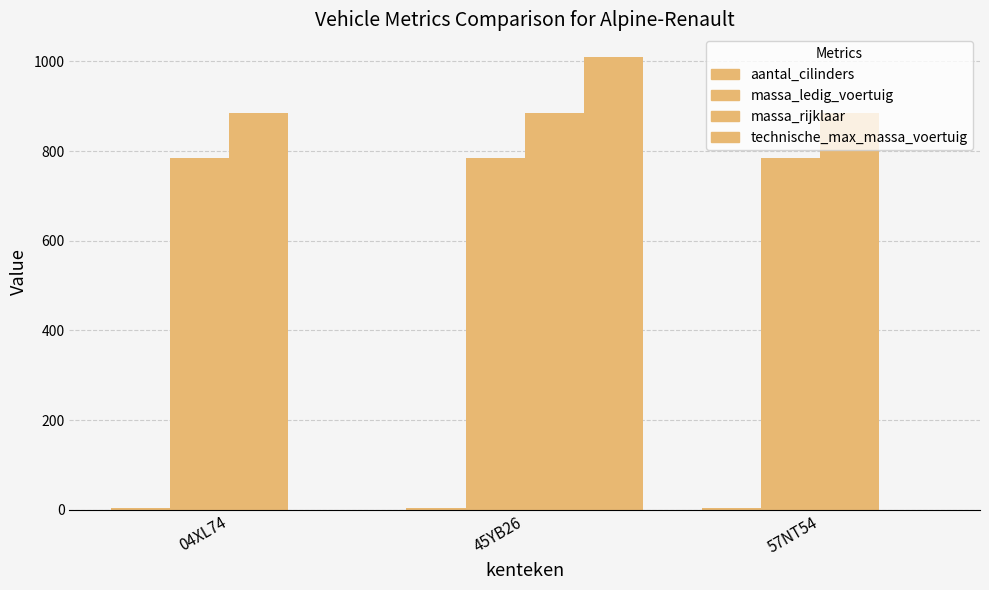

List the series in order of their peak value, lowest first.

aantal_cilinders, massa_ledig_voertuig, massa_rijklaar, technische_max_massa_voertuig